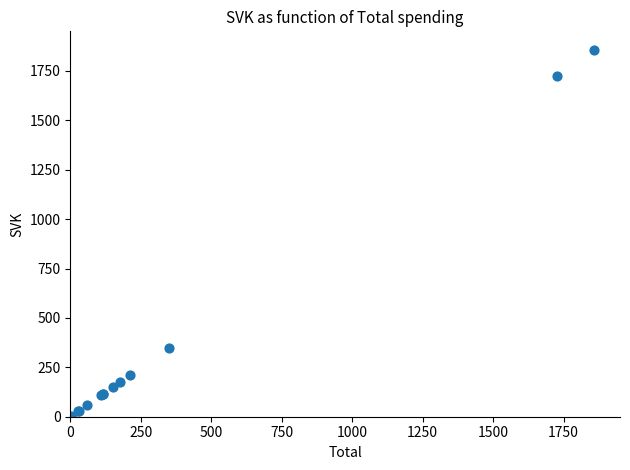

What Y value in the scatter plot is closest to 929?

348.7